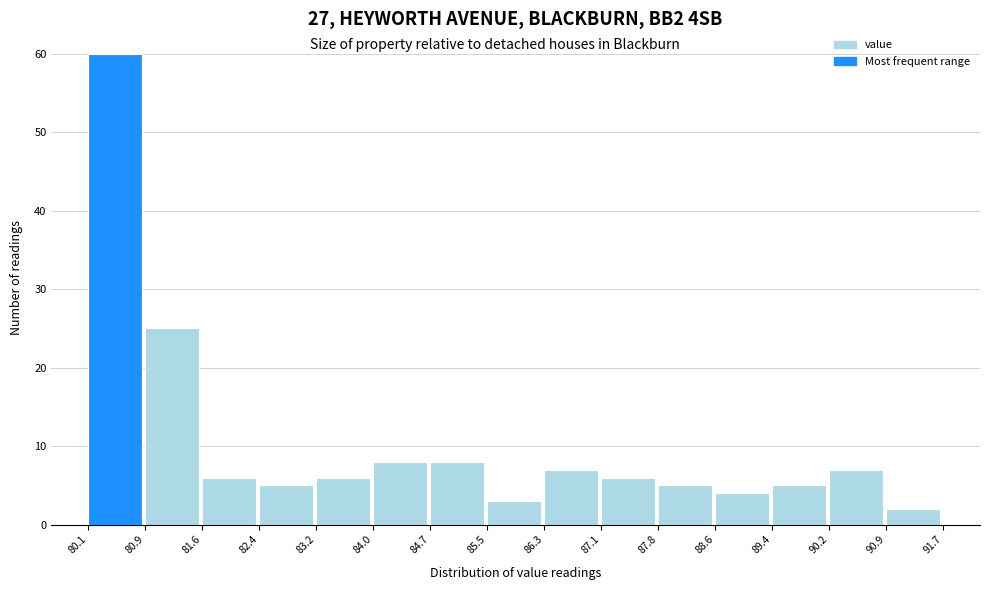

Over which range of the x-axis is the bar tallest?

80.1 to 80.9